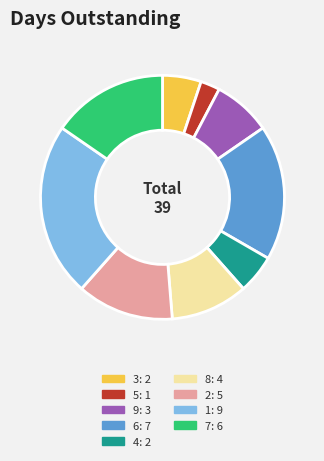

What is the largest slice in the pie chart?

1